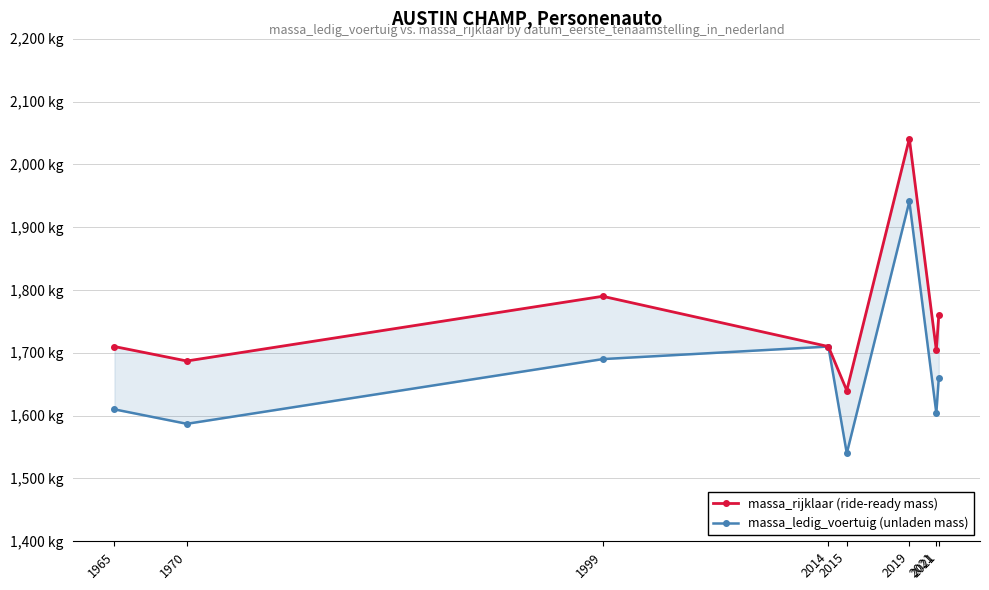

Rank the categories by massa_rijklaar (ride-ready mass) value from lowest to highest.

2015, 1970, 2021, 1965, 2014, 2021, 1999, 2019